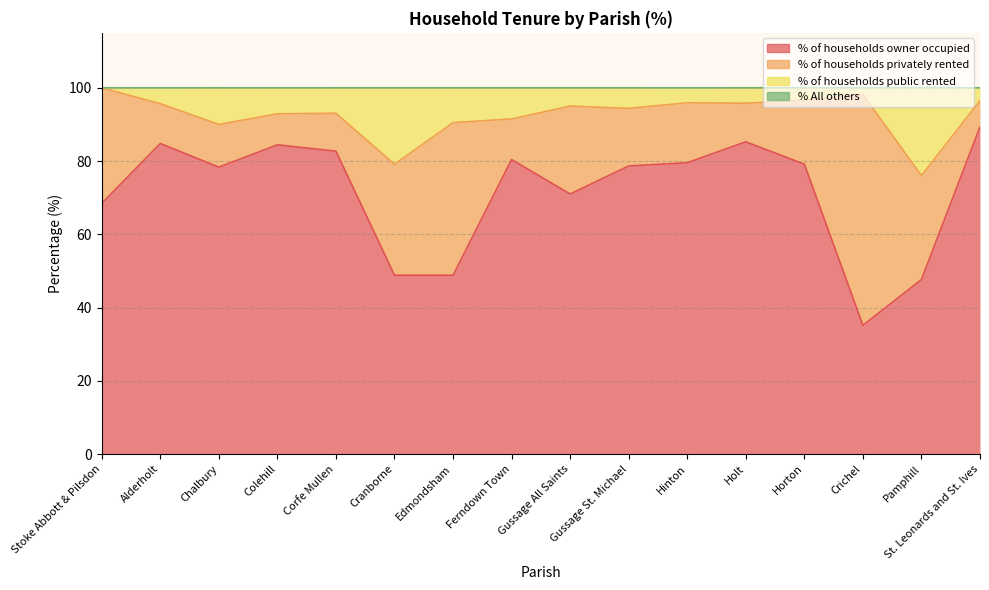

How many values in the % of households owner occupied series are below 79?

8